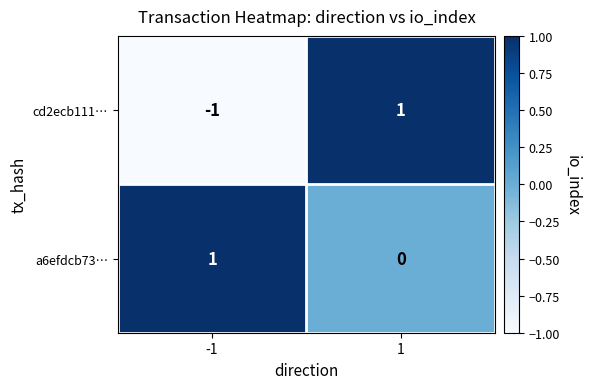

What is the total value across all series at 1?

1